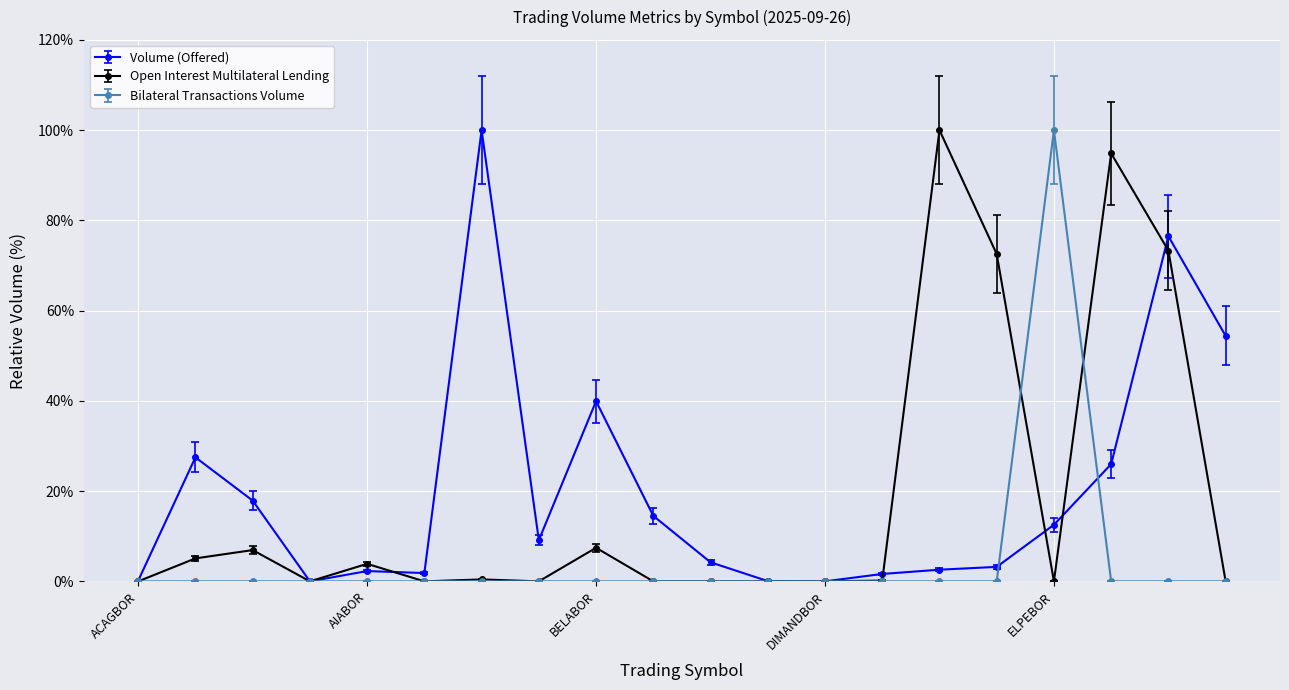

True or false: Open Interest Multilateral Lending has more than 2 interior local peaks.

True